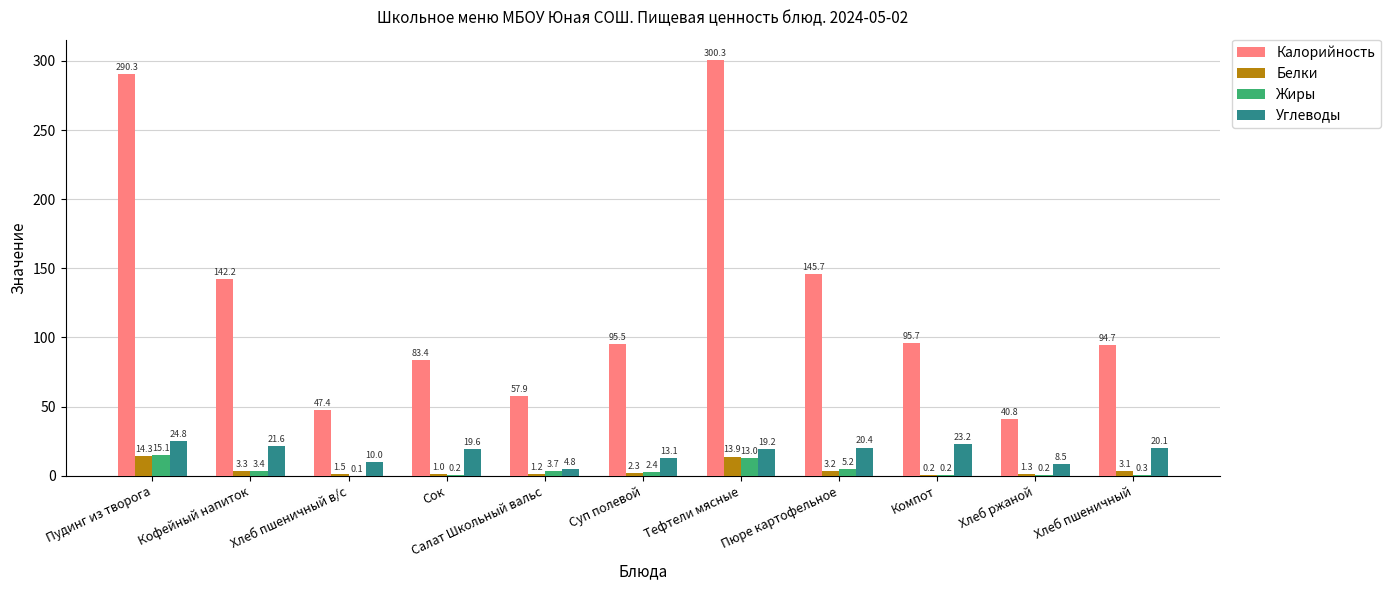

Reading right to left, what are all the values shown in this chart?

Калорийность: 94.7	40.8	95.7	145.7	300.3	95.5	57.9	83.4	47.4	142.2	290.3
Белки: 3.1	1.3	0.2	3.2	13.9	2.3	1.2	1.0	1.5	3.3	14.3
Жиры: 0.3	0.2	0.2	5.2	13.0	2.4	3.7	0.2	0.1	3.4	15.1
Углеводы: 20.1	8.5	23.2	20.4	19.2	13.1	4.8	19.6	10.0	21.6	24.8